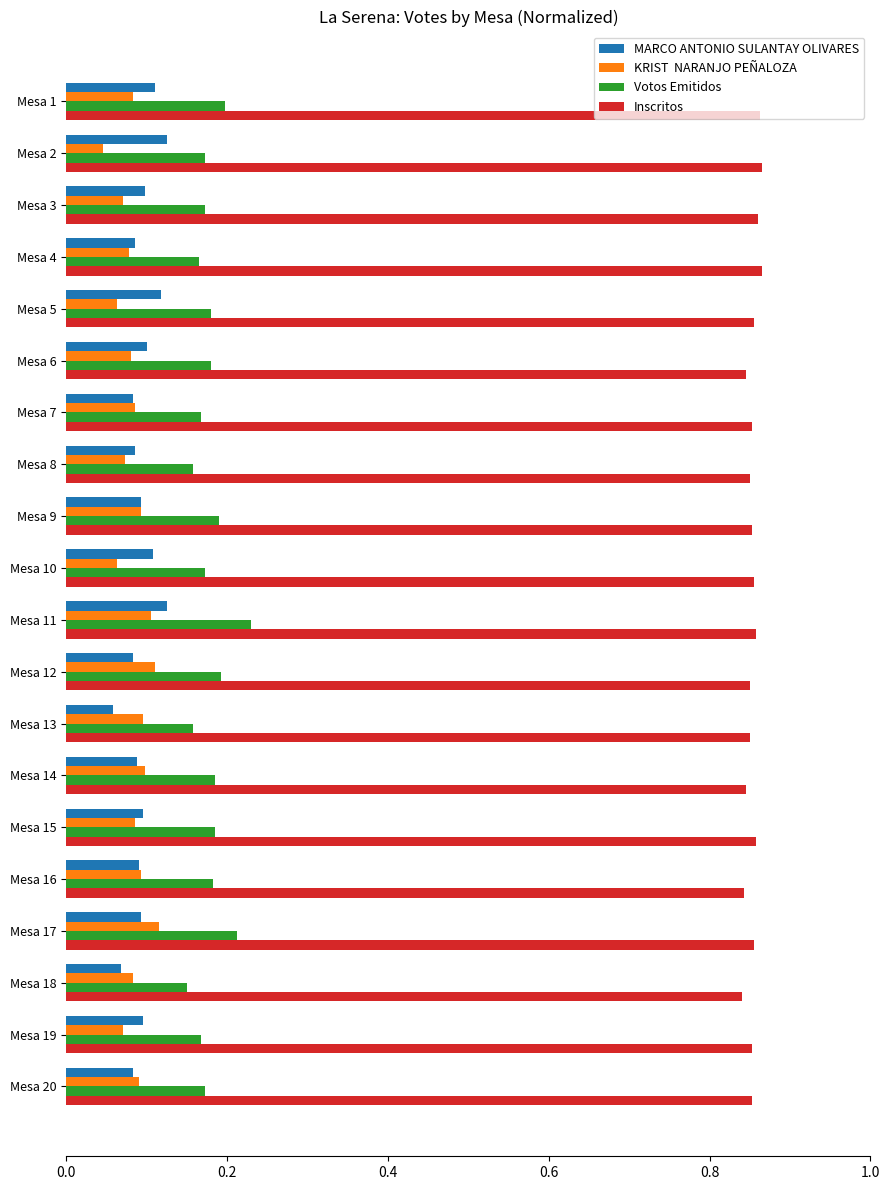

What is the total value across all series at Mesa 14?

1.2